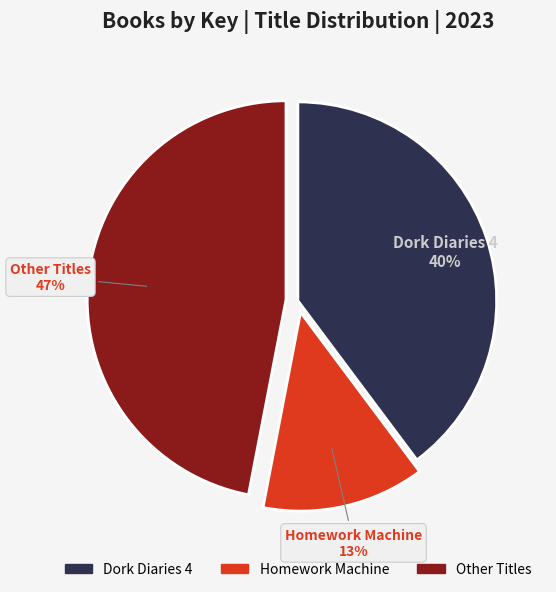

Does any single category account for the majority?

No